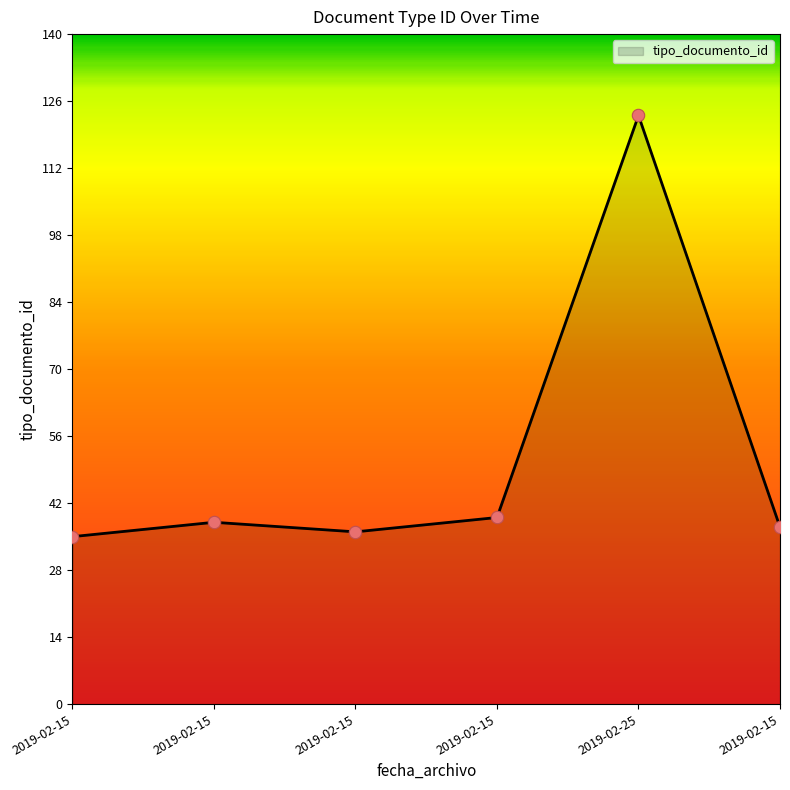

Approximately how many times larger is the value at 2019-02-15 compared to 2019-02-15?

0.9